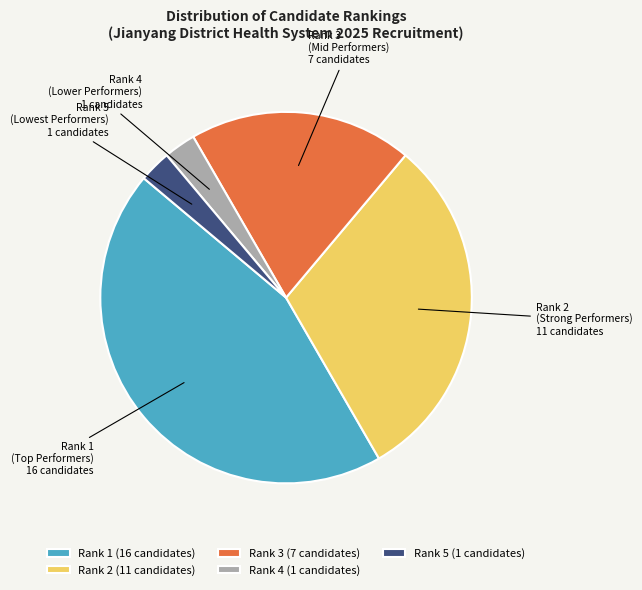

The Rank 4 slice represents 3% of the pie. True or false?

True